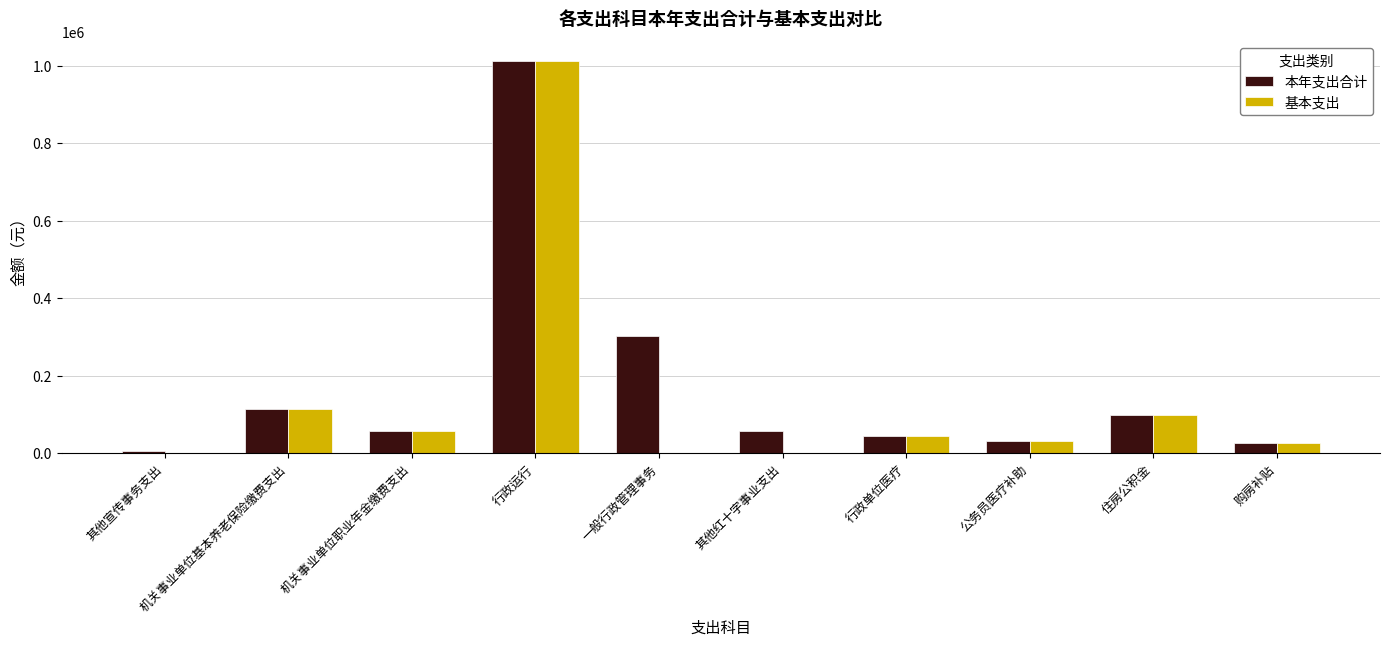

What is the sum of all 本年支出合计 values?

1749783.2